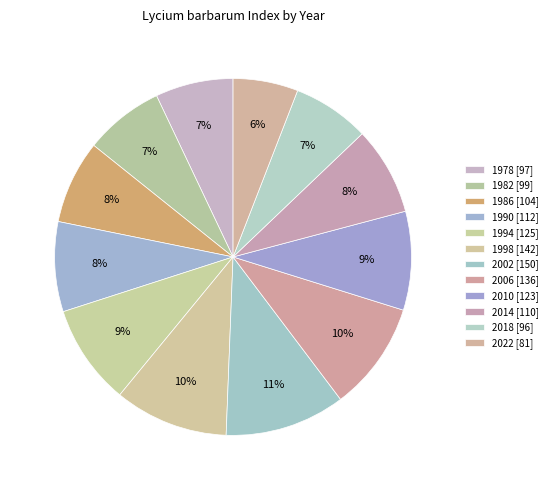

Count the number of slices in the pie.

12